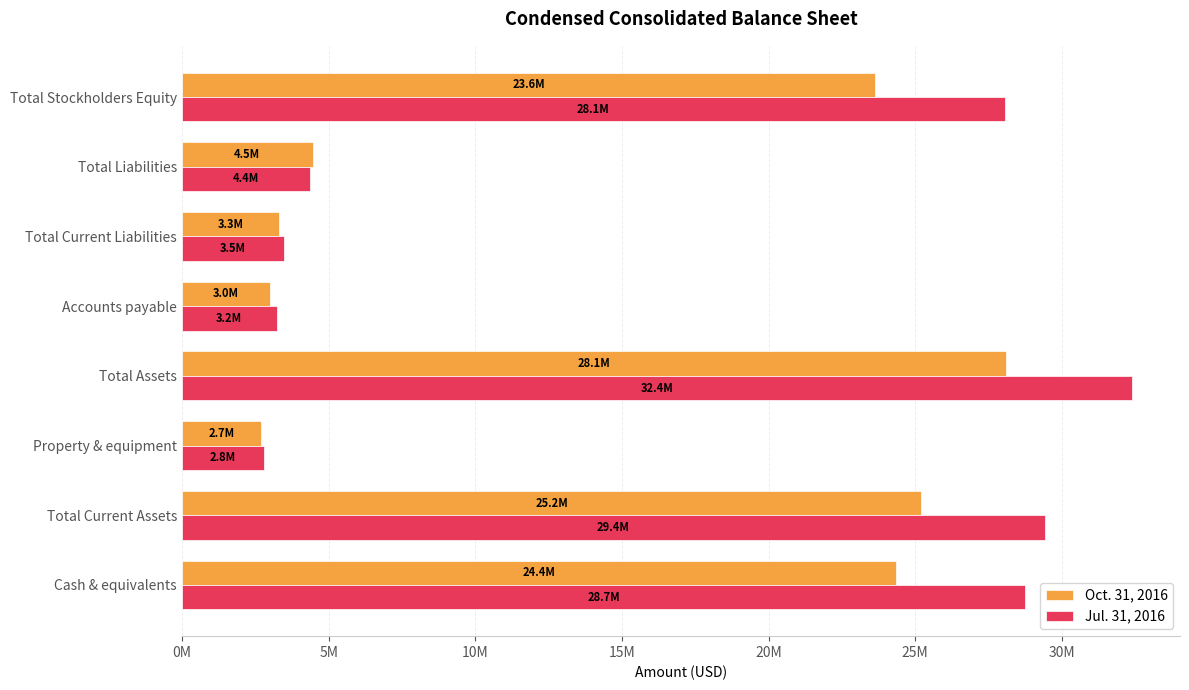

What are all the series names shown in the legend?

Oct. 31, 2016, Jul. 31, 2016